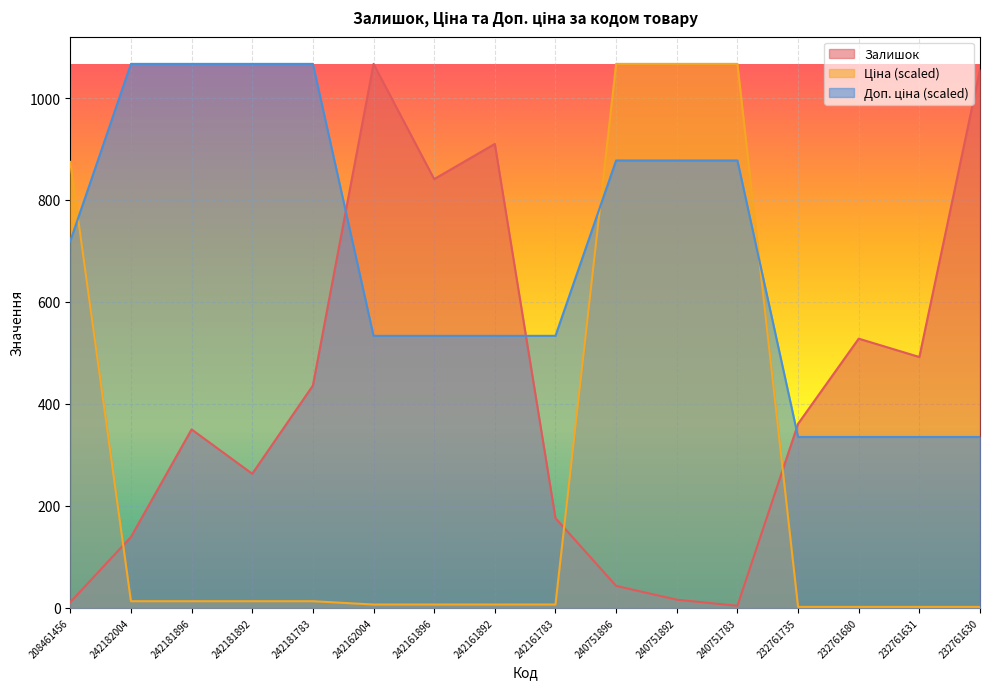

True or false: Ціна has a value of 1.8 at 232761630.

True